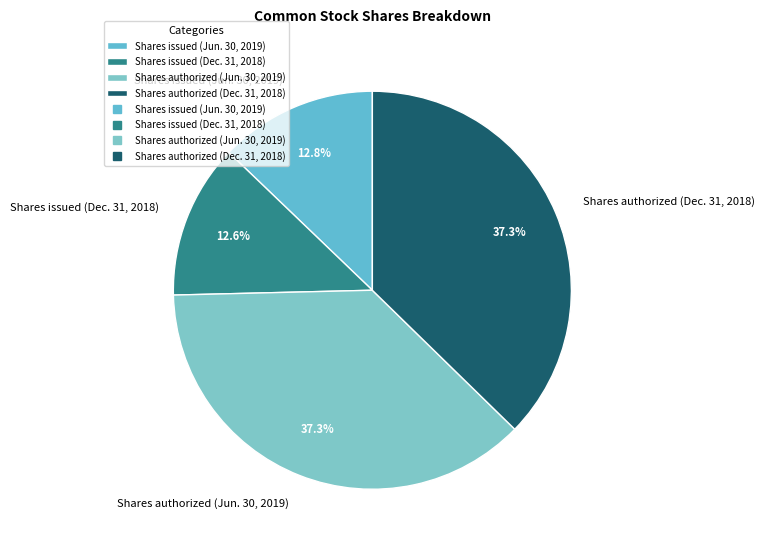

Between Shares authorized (Dec. 31, 2018) and Shares issued (Jun. 30, 2019), which is larger?

Shares authorized (Dec. 31, 2018)